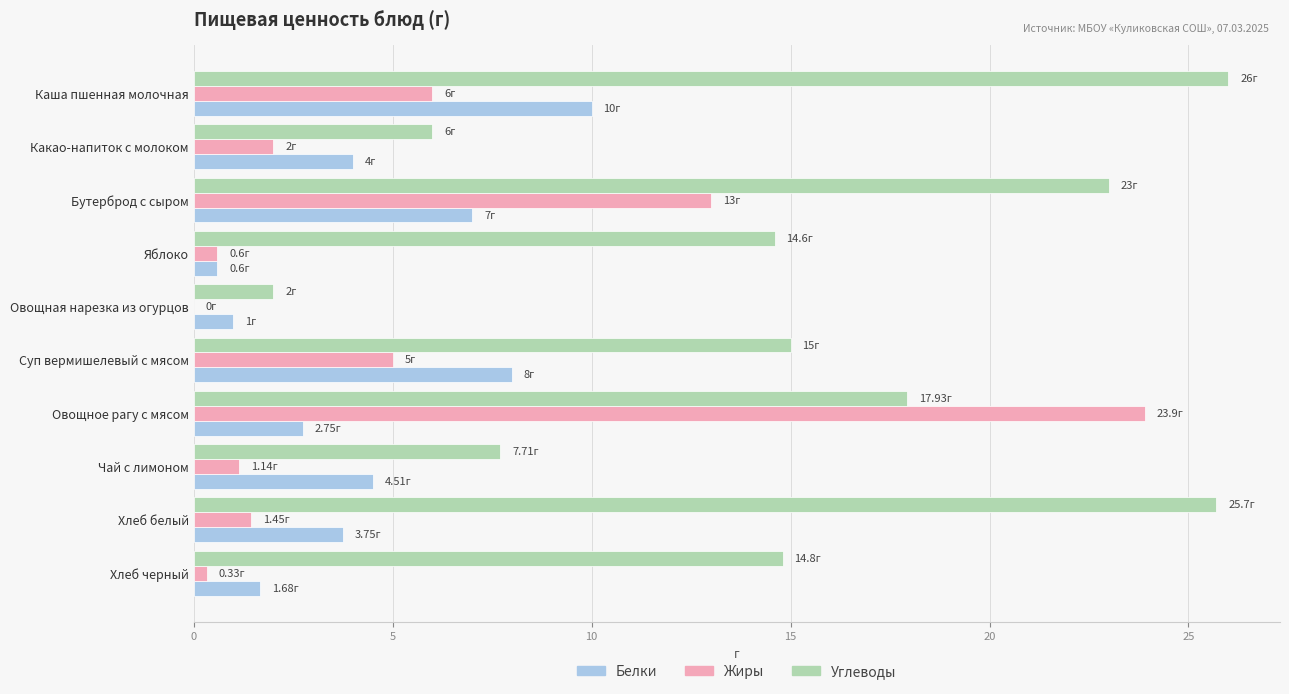

At which label is Жиры closest to 11?

Бутерброд с сыром